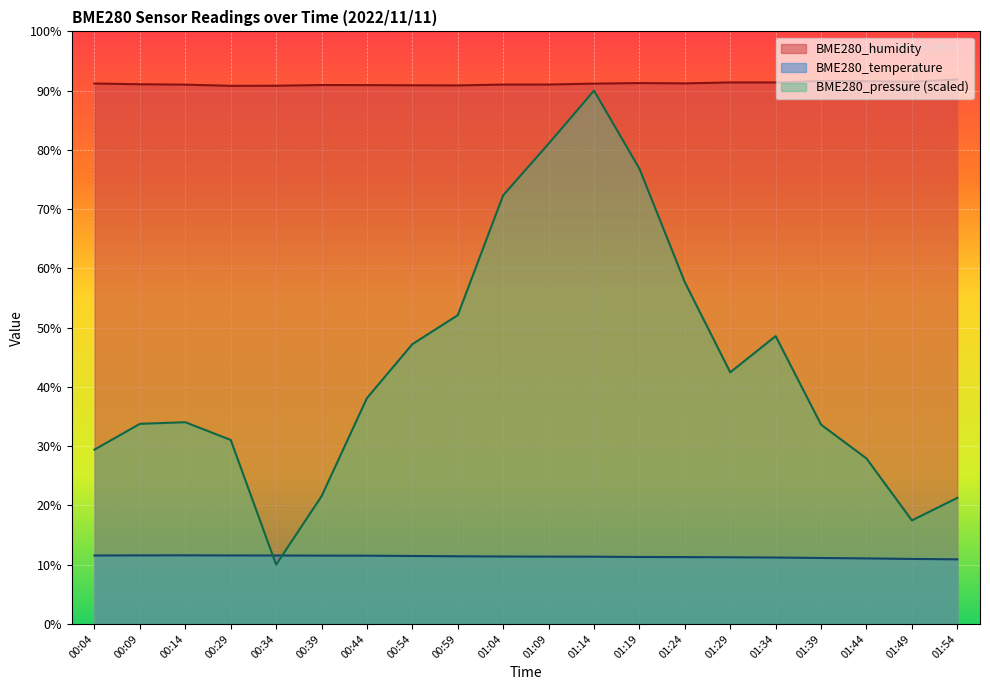

After their last crossing, which series has the higher values: BME280_temperature or BME280_pressure_scaled?

BME280_pressure_scaled